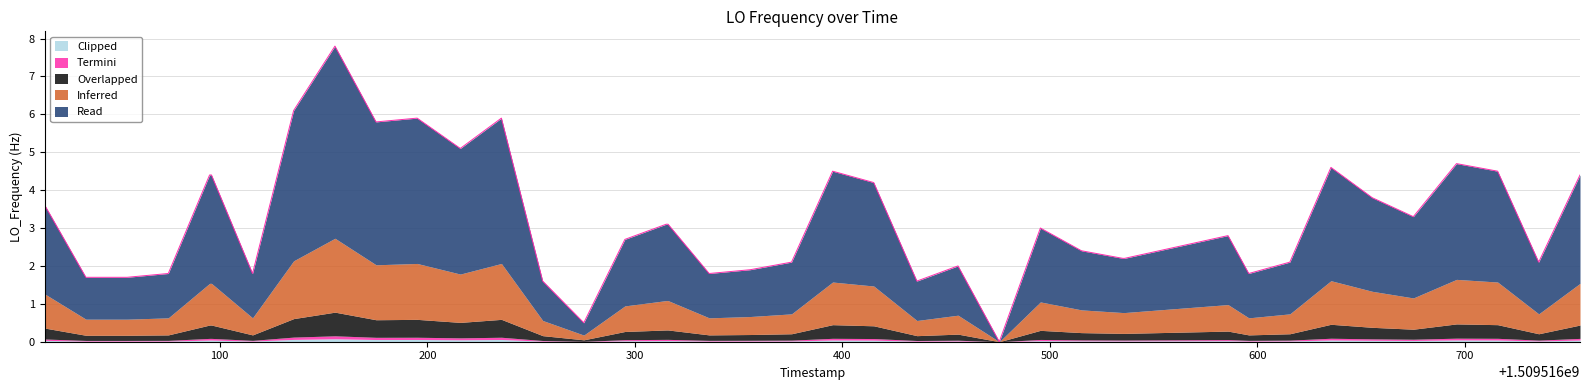

The value at 10 is 3.2. True or false?

False